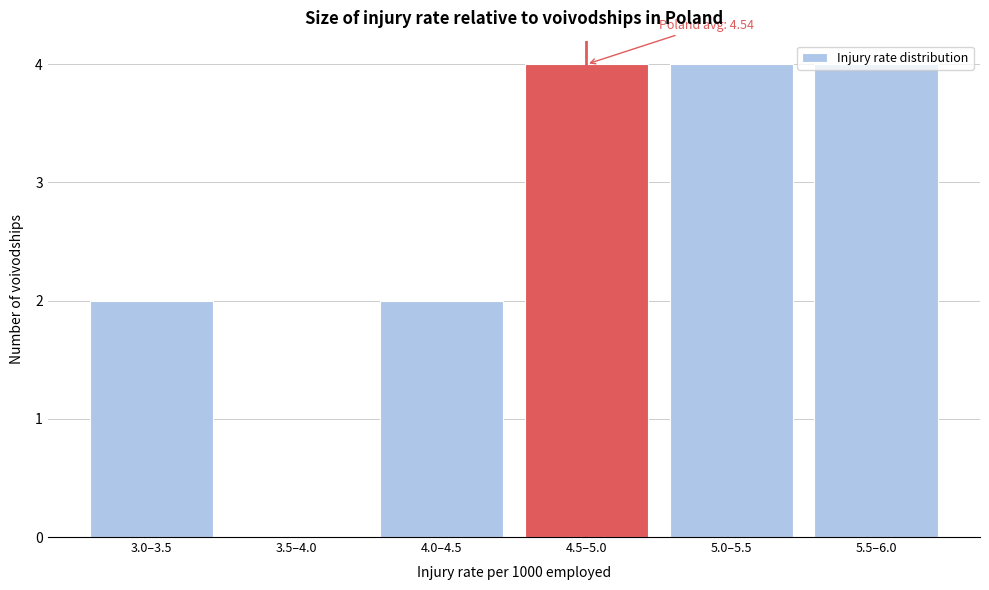

What is the maximum value shown in the chart?

4